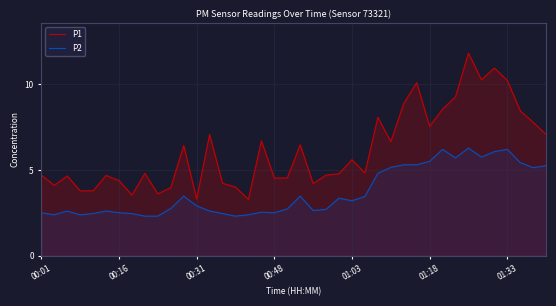

What is the minimum value shown in the chart?

2.3